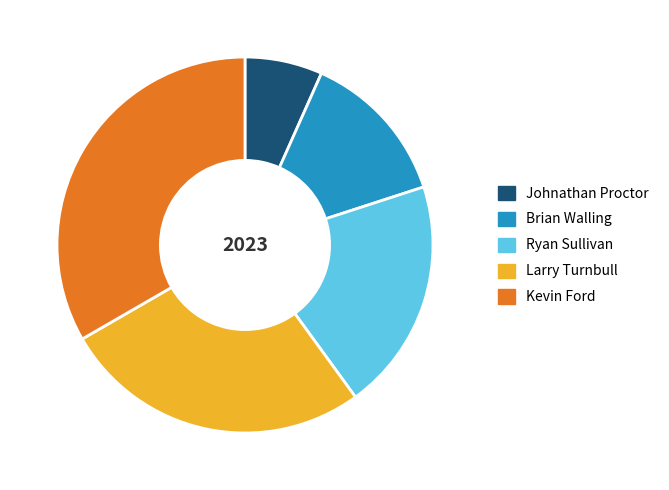

Rank the categories by value from highest to lowest.

Kevin Ford, Larry Turnbull, Ryan Sullivan, Brian Walling, Johnathan Proctor